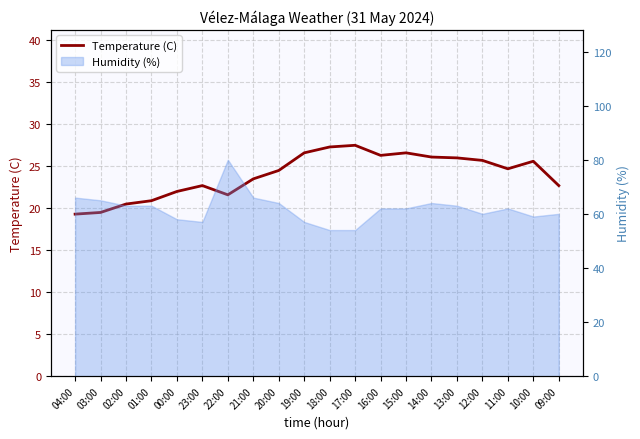

How many data points are less than 24?

9